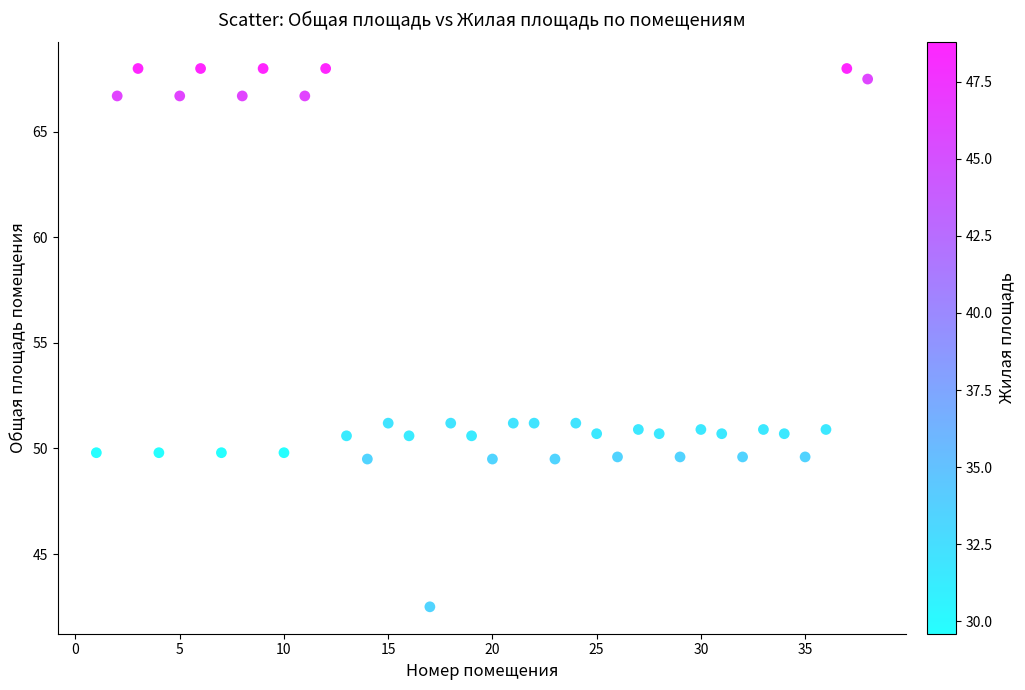

What is the range of X values (max minus min)?

37.0